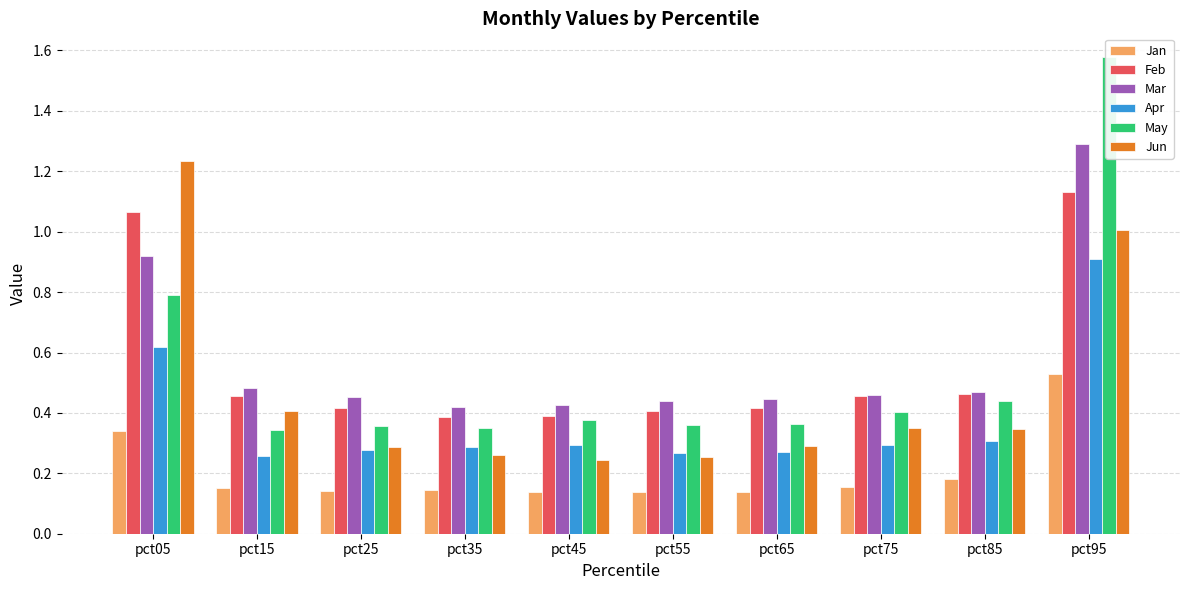

Count the Apr values in the range 0 to 1.

10